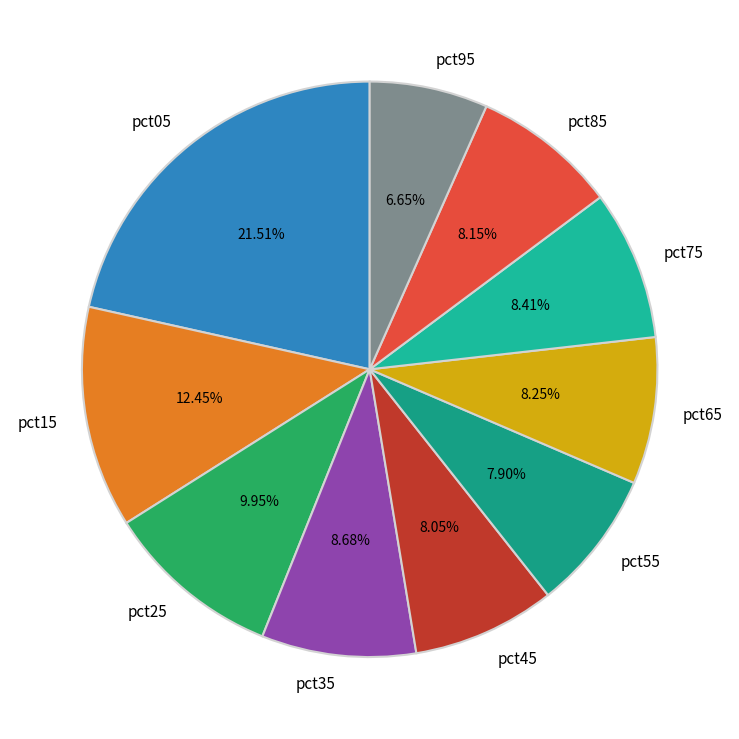

What is the ratio of the value at pct15 to the value at pct45?

1.5